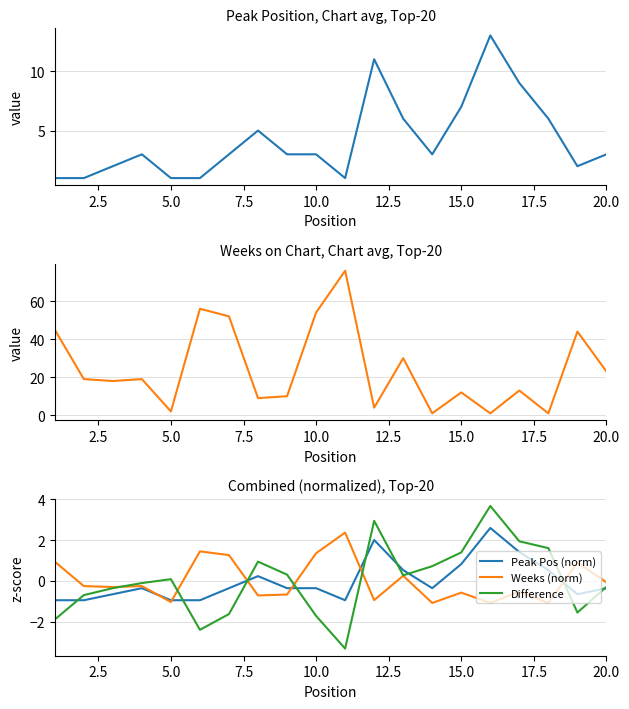

Reading left to right, extract all data points from this chart.

Peak Position: 1.0	1.0	2.0	3.0	1.0	1.0	3.0	5.0	3.0	3.0	1.0	11.0	6.0	3.0	7.0	13.0	9.0	6.0	2.0	3.0
Weeks on Chart: 45.0	19.0	18.0	19.0	2.0	56.0	52.0	9.0	10.0	54.0	76.0	4.0	30.0	1.0	12.0	1.0	13.0	1.0	44.0	23.0
Peak Pos (norm): -0.9	-0.9	-0.6	-0.4	-0.9	-0.9	-0.4	0.2	-0.4	-0.4	-0.9	2.0	0.5	-0.4	0.8	2.6	1.4	0.5	-0.6	-0.4
Weeks (norm): 0.9	-0.2	-0.3	-0.2	-1.0	1.4	1.3	-0.7	-0.7	1.4	2.4	-0.9	0.3	-1.1	-0.6	-1.1	-0.5	-1.1	0.9	-0.1
Difference: -1.9	-0.7	-0.4	-0.1	0.1	-2.4	-1.6	0.9	0.3	-1.7	-3.3	2.9	0.3	0.7	1.4	3.7	1.9	1.6	-1.5	-0.3